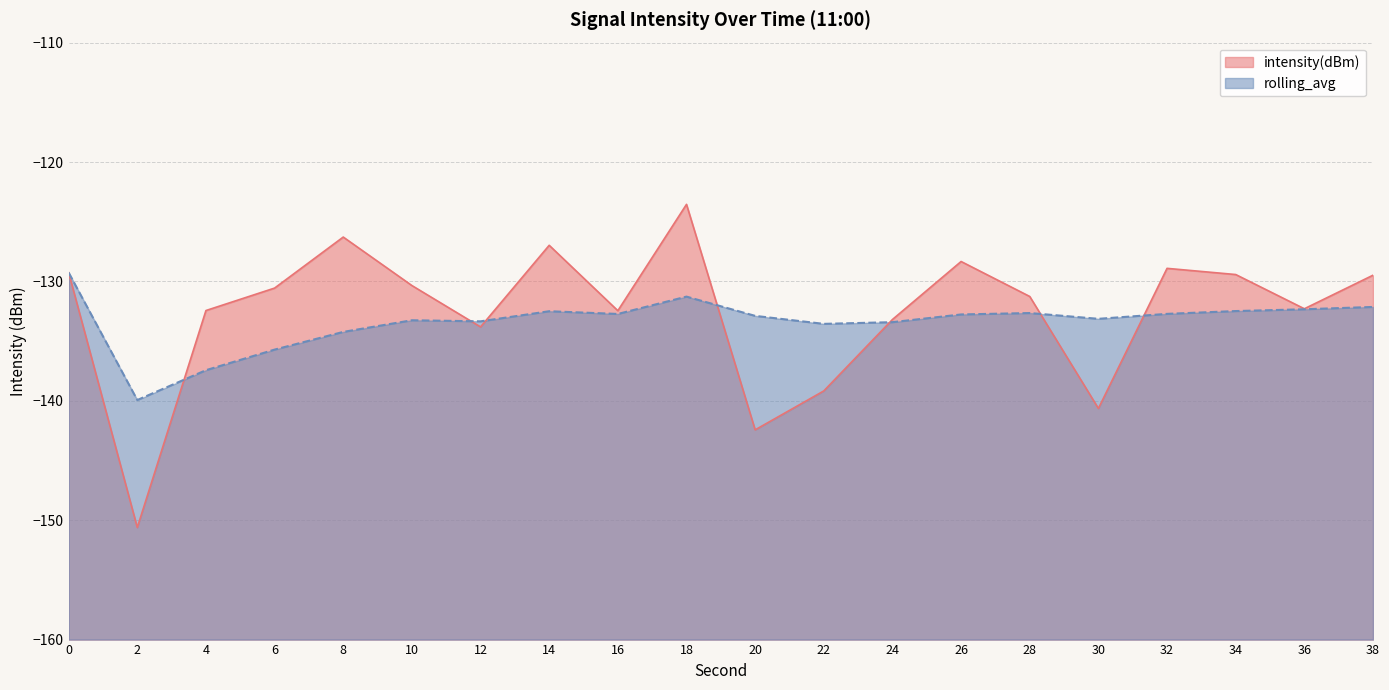

How many lines are shown in the chart?

2